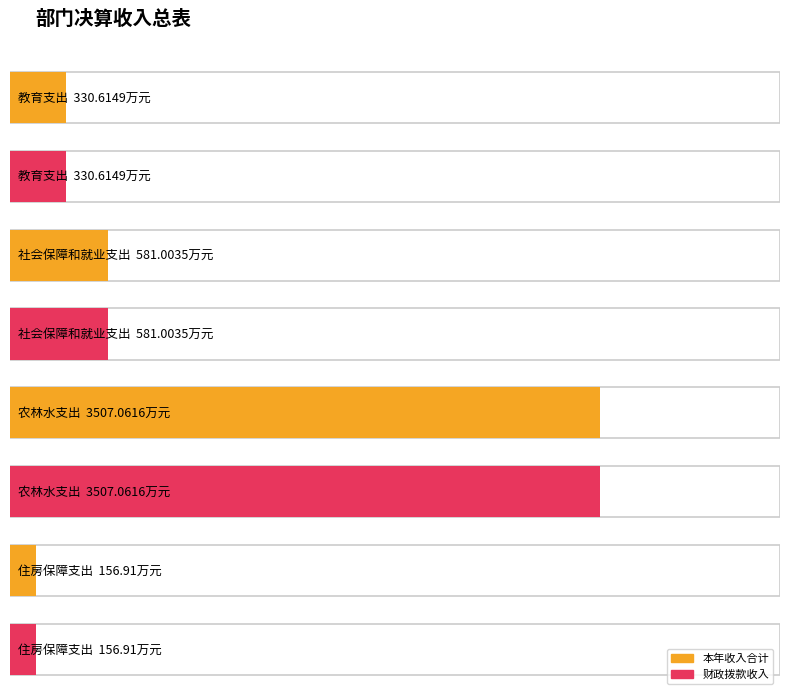

Reading left to right, list all the values displayed in this chart.

本年收入合计: 教育支出=330.6	社会保障和就业支出=581.0	农林水支出=3507.1	住房保障支出=156.9
财政拨款收入: 教育支出=330.6	社会保障和就业支出=581.0	农林水支出=3507.1	住房保障支出=156.9